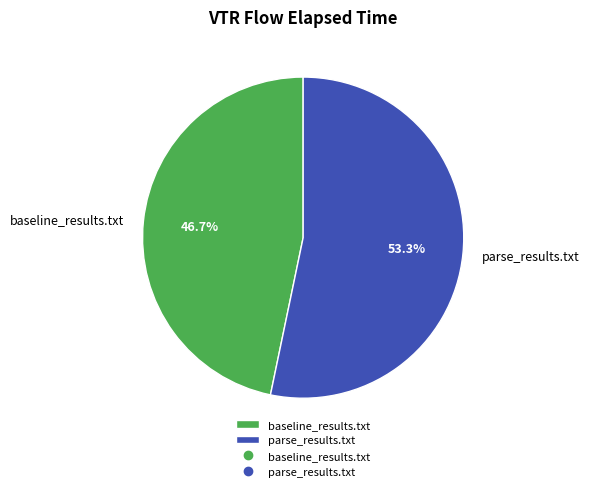

To the nearest percent, what percentage of the pie is baseline_results.txt?

47%